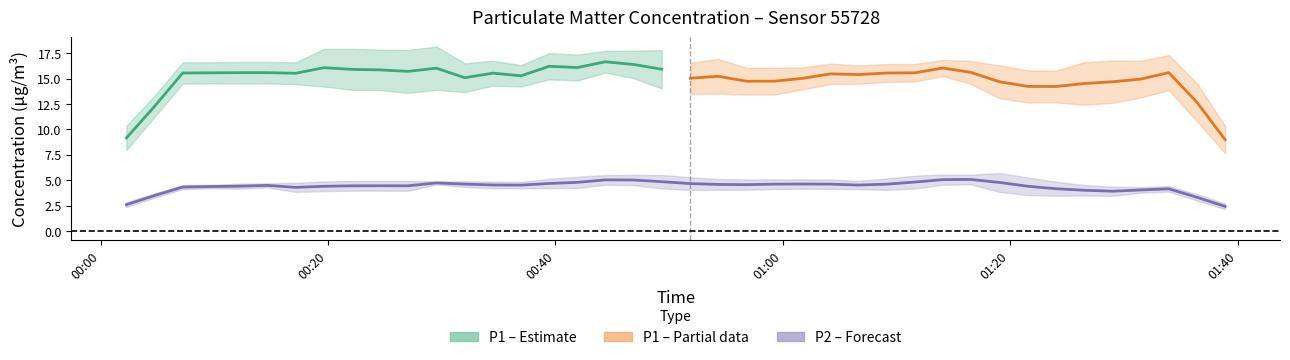

Which series has the largest total across all categories?

P1